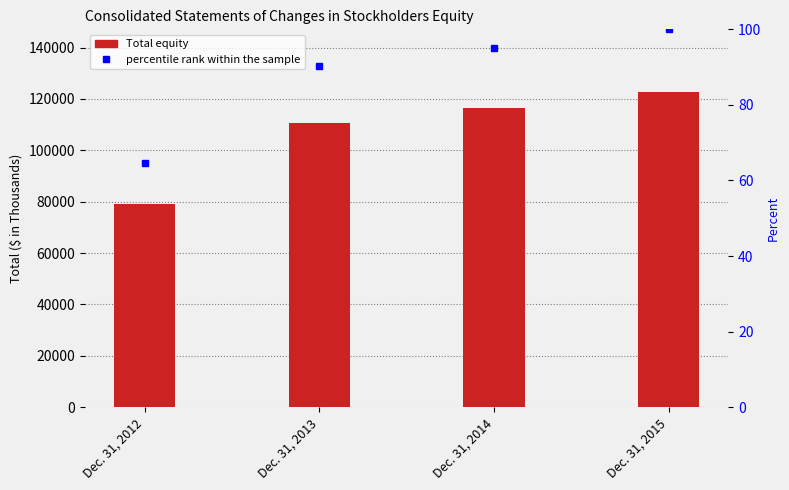

Which series changed the most between Dec. 31, 2012 and Dec. 31, 2013?

Total